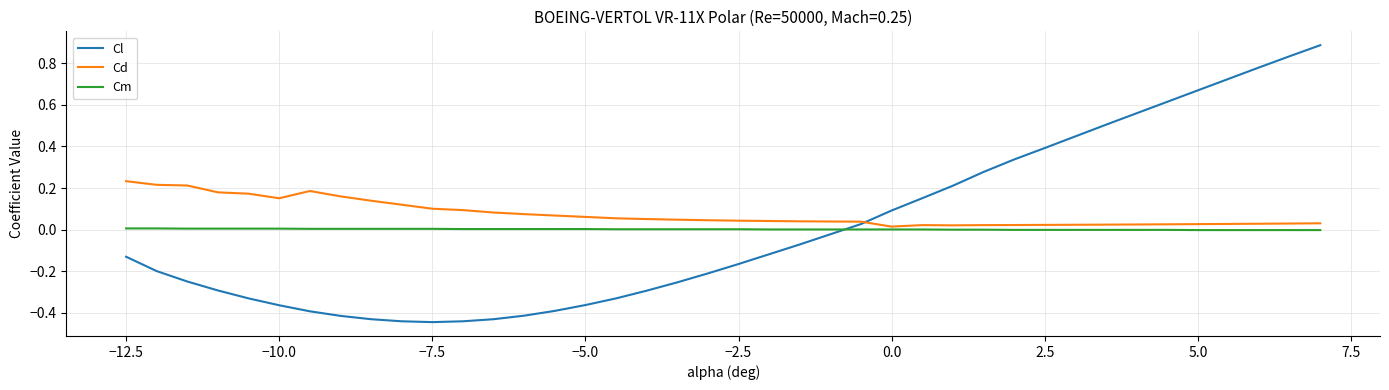

Count the number of data series in this chart.

3